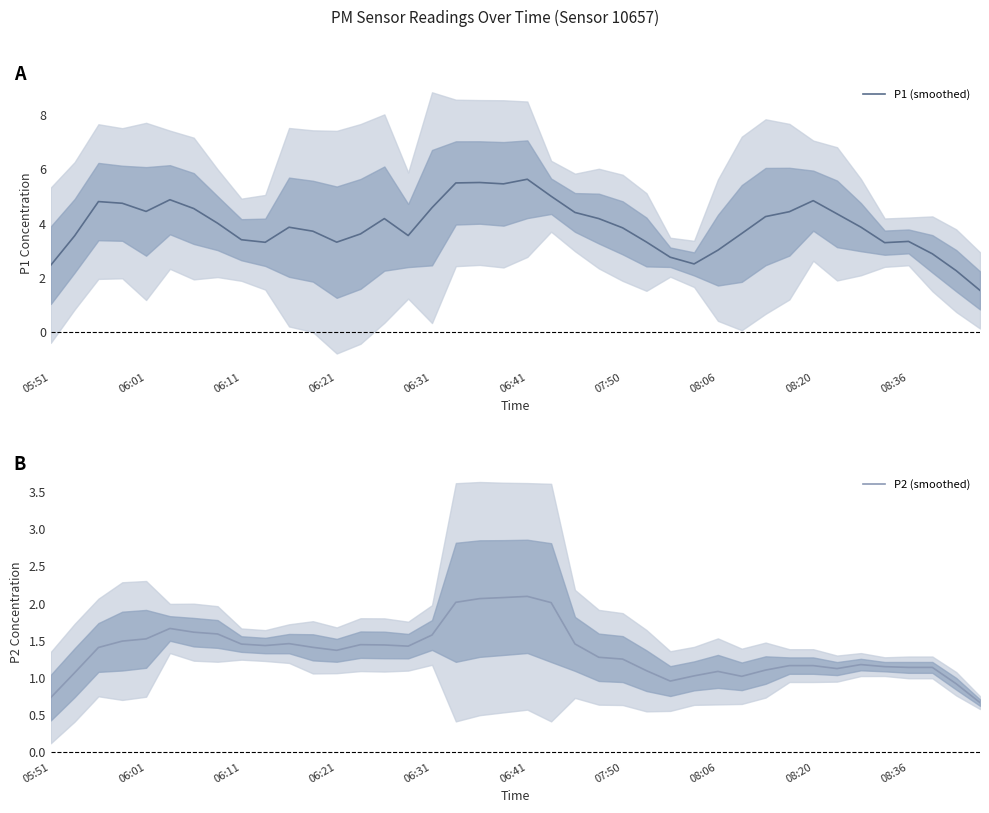

How many interior local valleys does the P1 (smoothed) series have?

7